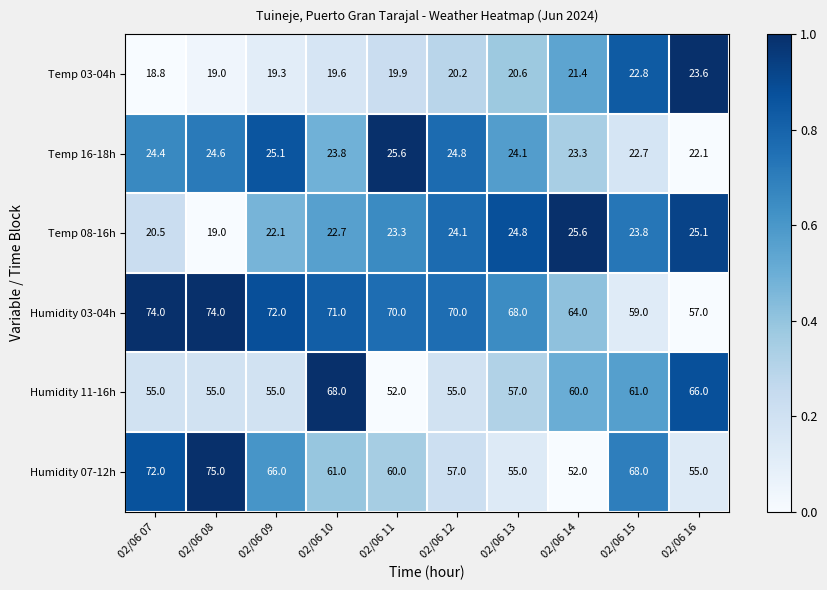

Count the number of data series in this chart.

6